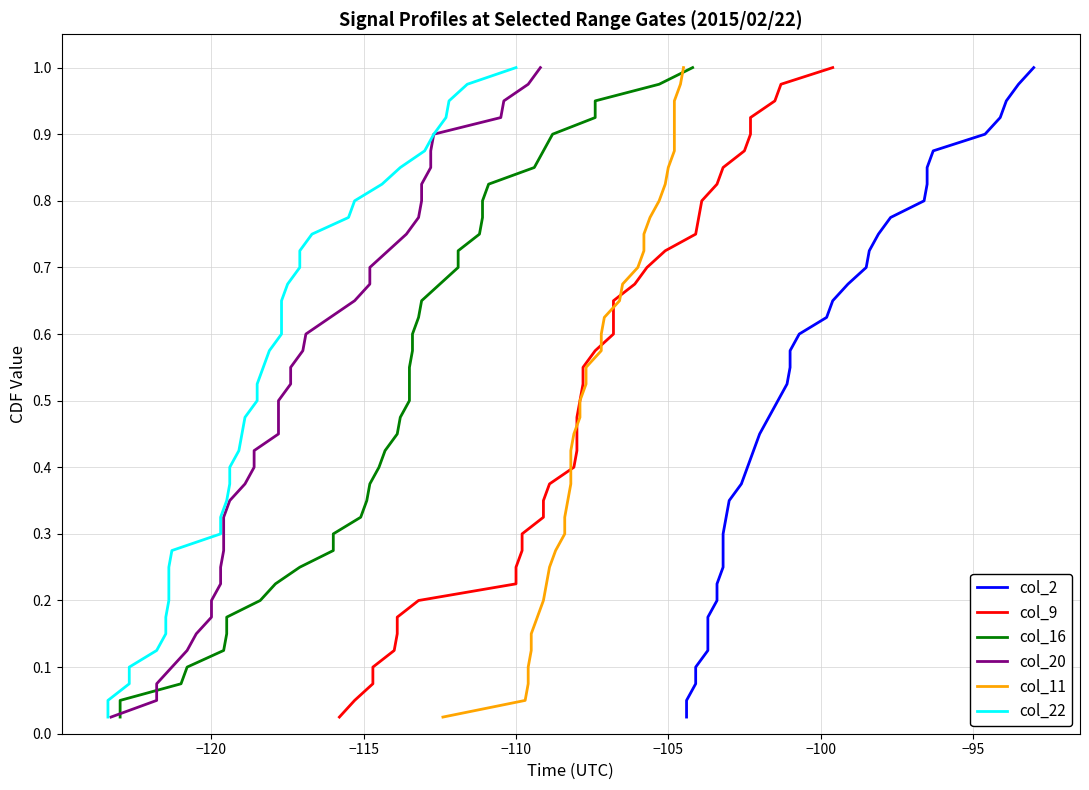

List the series in order of their peak value, highest first.

col_2, col_9, col_16, col_20, col_11, col_22